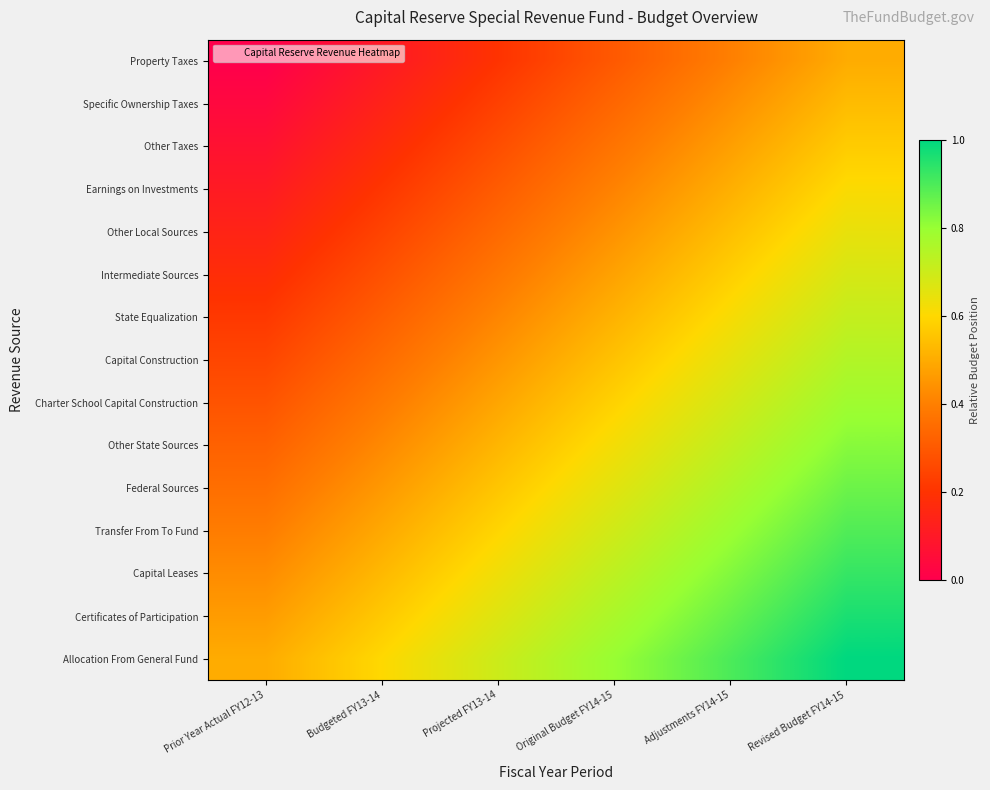

What is the greatest value displayed?

1.0